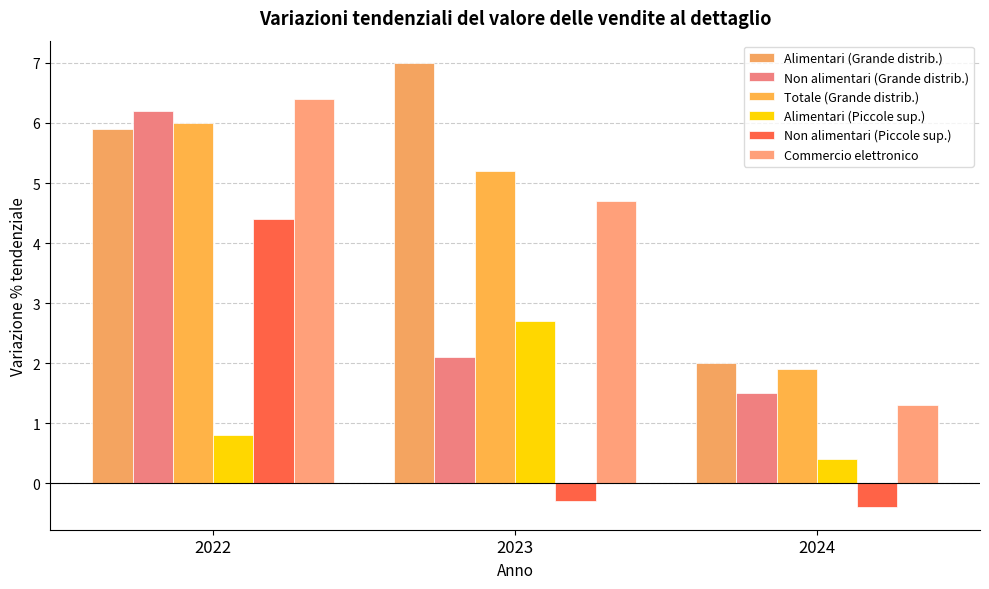

What is the value of the Commercio elettronico bar at the 2nd from the left?

4.7